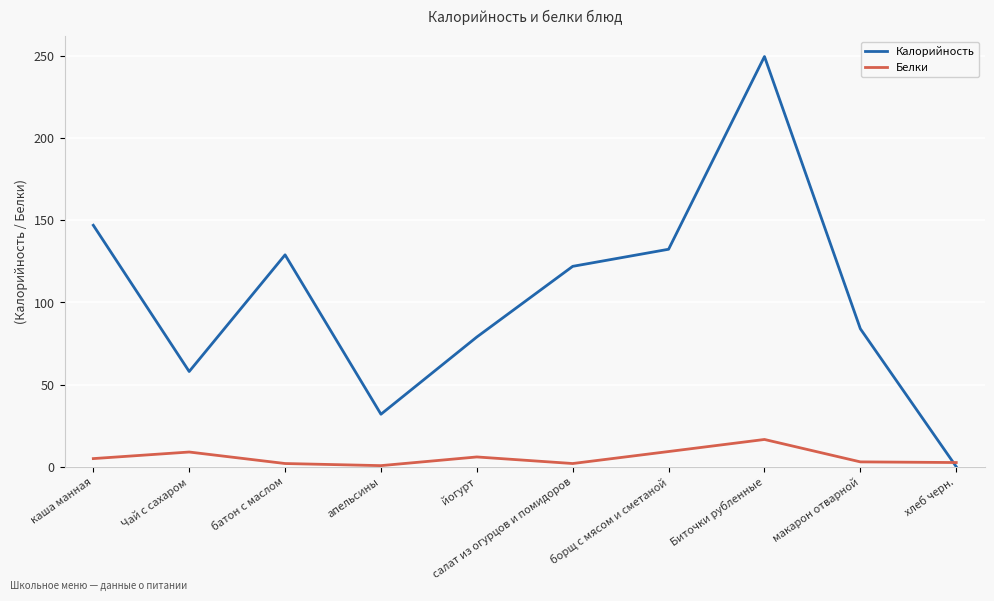

What value does the Калорийность series have at Чай с сахаром?

58.0